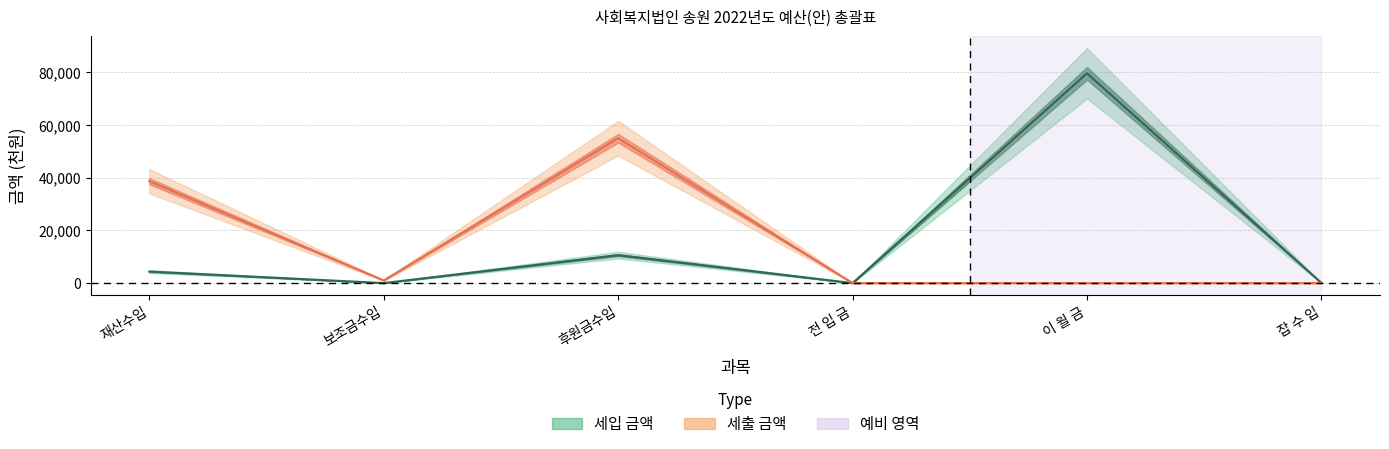

Rank the categories by 세출 금액 value from lowest to highest.

전 입 금, 이 월 금, 잡 수 입, 보조금수입, 재산수입, 후원금수입